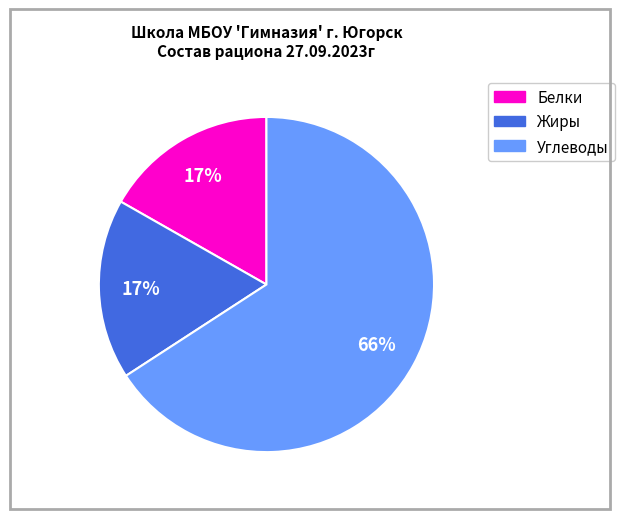

How many segments does this pie chart have?

3